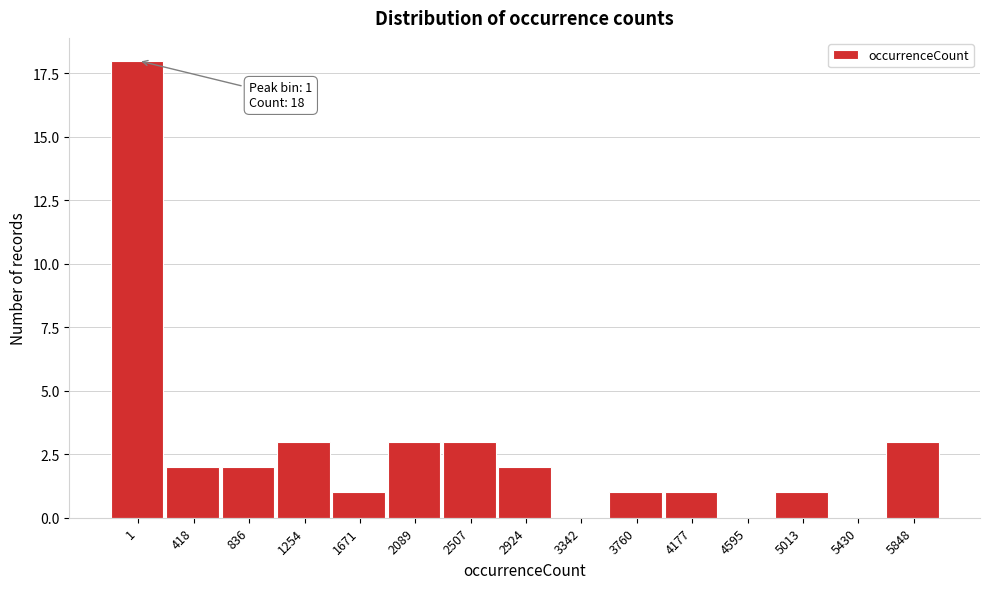

Reading right to left, extract all data points from this chart.

5848=3	5430=0	5013=1	4595=0	4177=1	3760=1	3342=0	2924=2	2507=3	2089=3	1671=1	1254=3	836=2	418=2	1=18